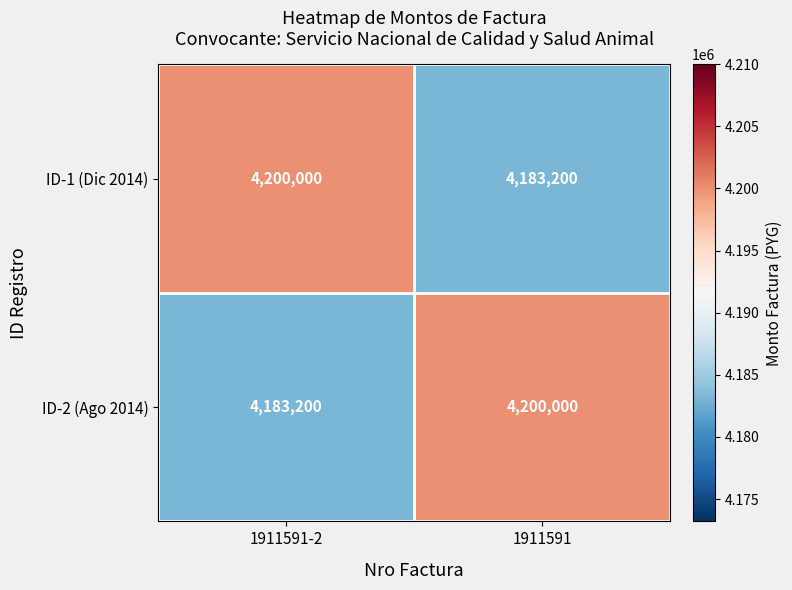

What is the average value of the ID-2 (Ago 2014) series?

4191600